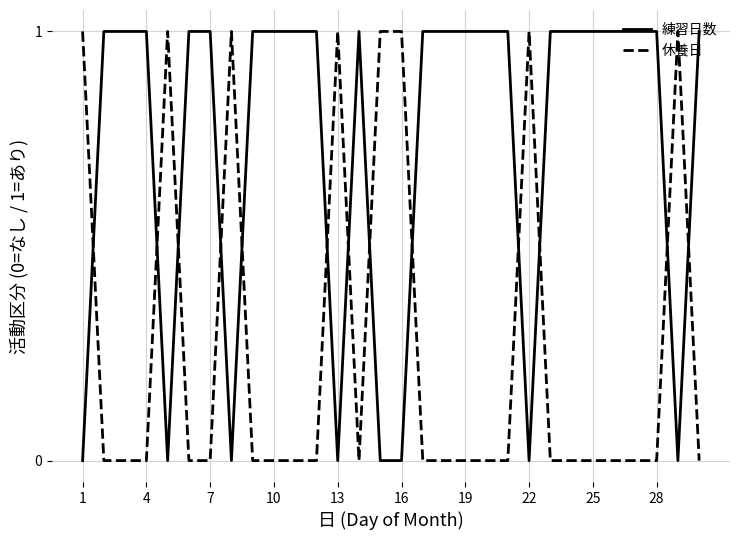

What is the sum of all 練習日数 values?

22